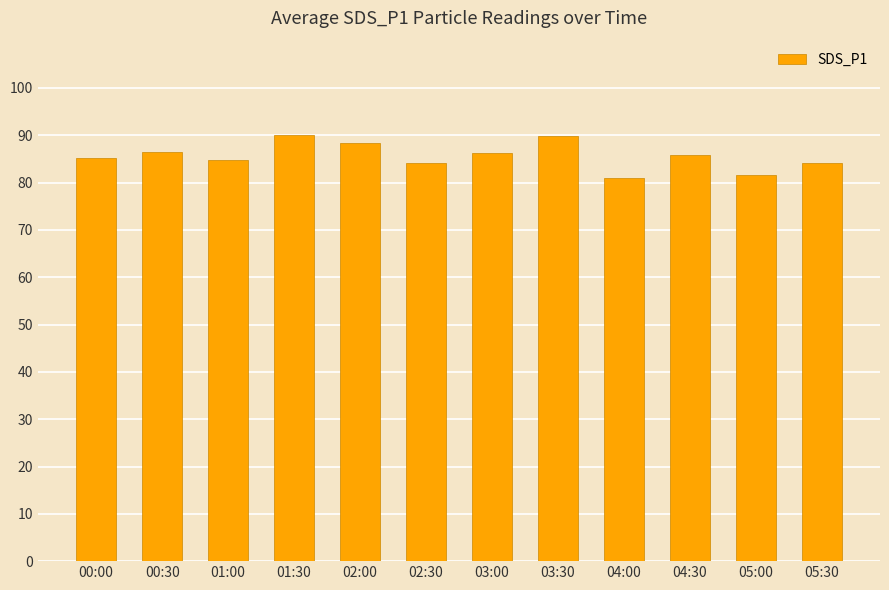

What is the label of the 3rd bar from the right?

04:30